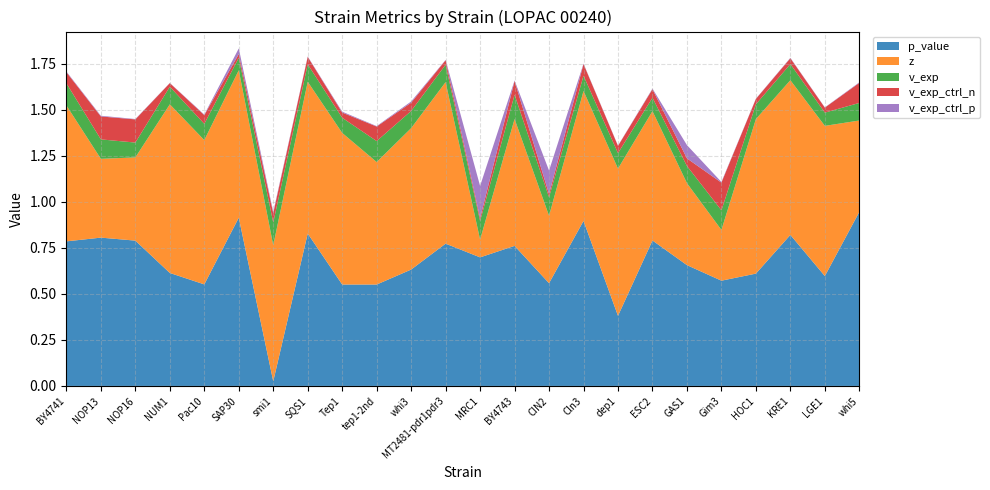

Reading left to right, extract all data points from this chart.

p_value: 0.8	0.8	0.8	0.6	0.6	0.9	0.0	0.8	0.6	0.6	0.6	0.8	0.7	0.8	0.6	0.9	0.4	0.8	0.7	0.6	0.6	0.8	0.6	0.9
z: 0.7	0.4	0.5	0.9	0.8	0.8	0.7	0.8	0.8	0.7	0.8	0.9	0.1	0.7	0.4	0.7	0.8	0.7	0.4	0.3	0.8	0.8	0.8	0.5
v_exp: 0.1	0.1	0.1	0.1	0.1	0.1	0.1	0.1	0.1	0.1	0.1	0.1	0.1	0.1	0.1	0.1	0.1	0.1	0.1	0.1	0.1	0.1	0.1	0.1
v_exp_ctrl_n: 0.1	0.1	0.1	0.0	0.0	0.0	0.1	0.0	0.0	0.1	0.0	0.0	0.0	0.1	0.0	0.1	0.0	0.0	0.0	0.2	0.0	0.0	0.0	0.1
v_exp_ctrl_p: 0.0	0.0	0.0	0.0	0.0	0.0	0.0	0.0	0.0	0.0	0.0	0.0	0.2	0.0	0.1	0.0	0.0	0.0	0.1	0.0	0.0	0.0	0.0	0.0